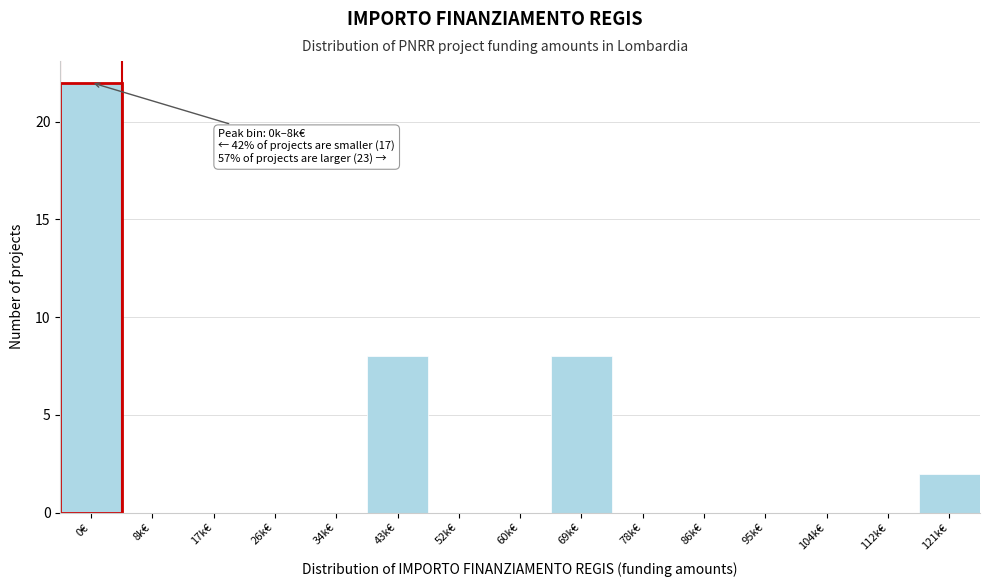

Reading left to right, list all the values displayed in this chart.

0€=22	8k€=0	17k€=0	26k€=0	34k€=0	43k€=8	52k€=0	60k€=0	69k€=8	78k€=0	86k€=0	95k€=0	104k€=0	112k€=0	121k€=2